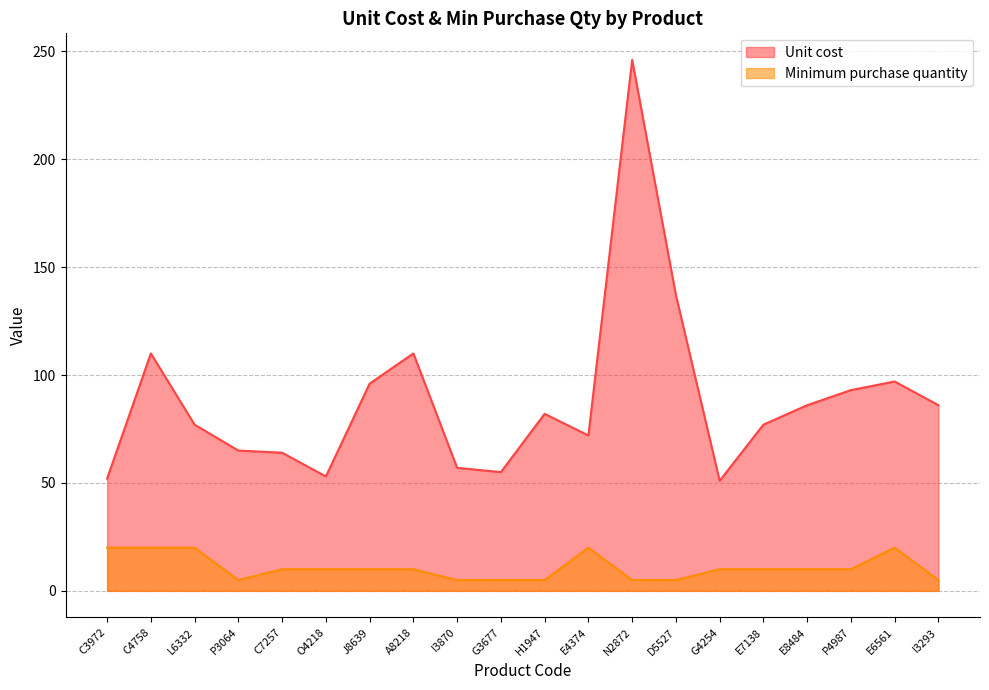

True or false: Unit cost and Minimum purchase quantity intersect in this chart.

False